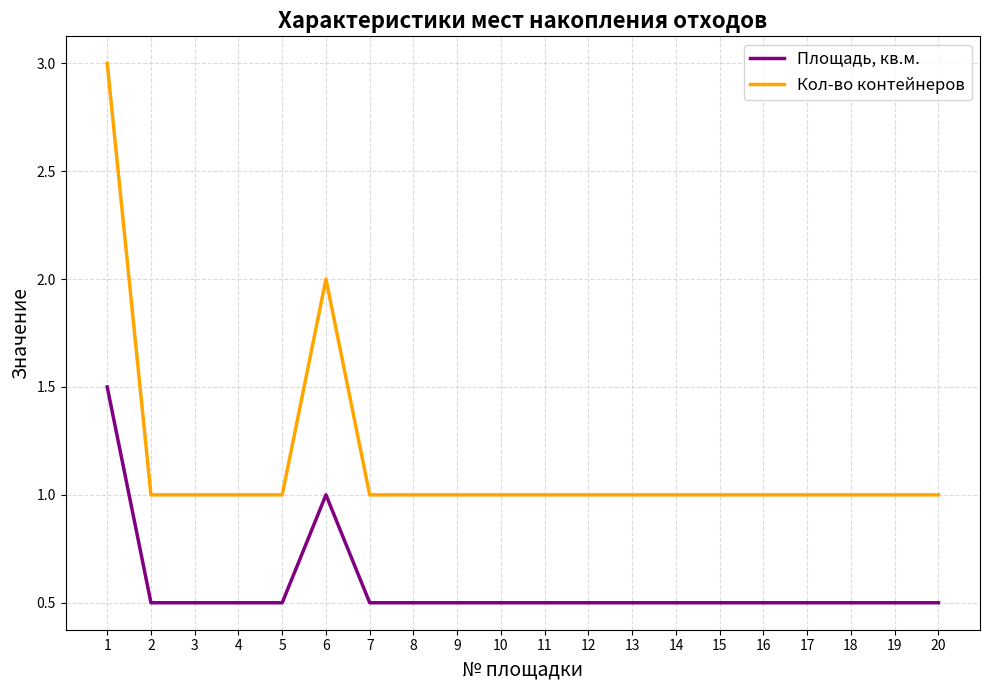

True or false: Кол-во контейнеров has a value of 1.0 at 2.

True